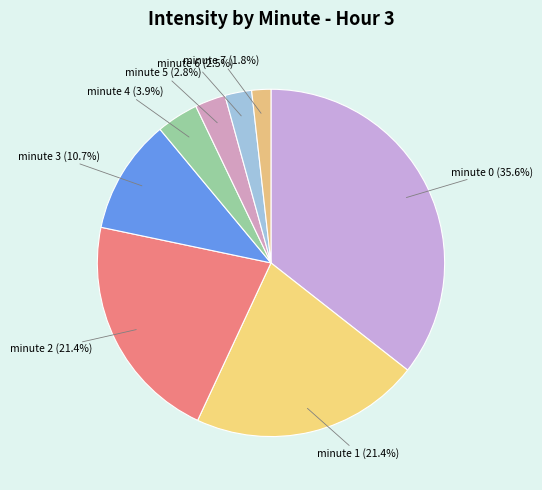

Is there a majority slice in this chart?

No